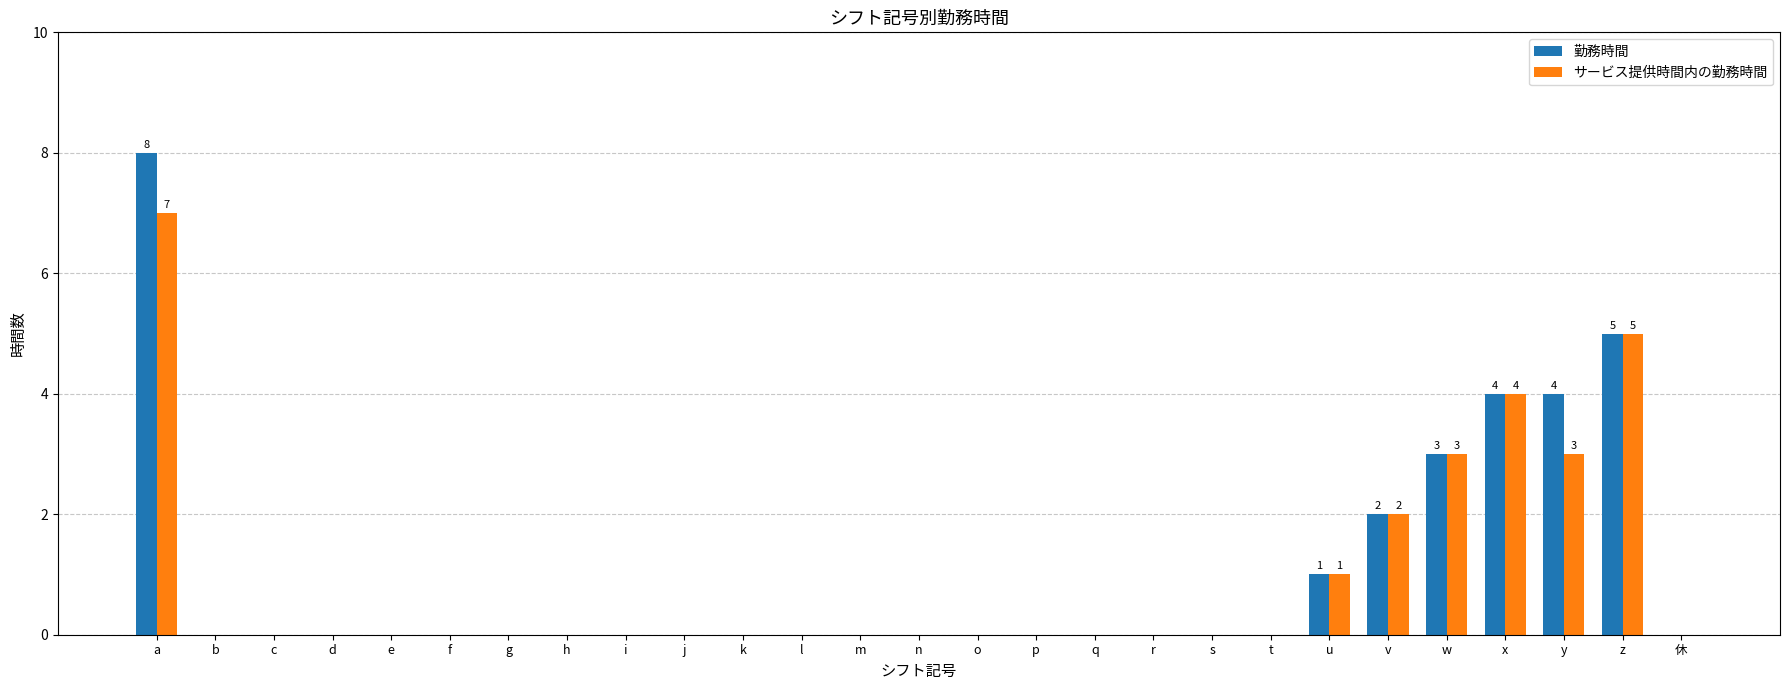

What is the total value across all series at w?

6